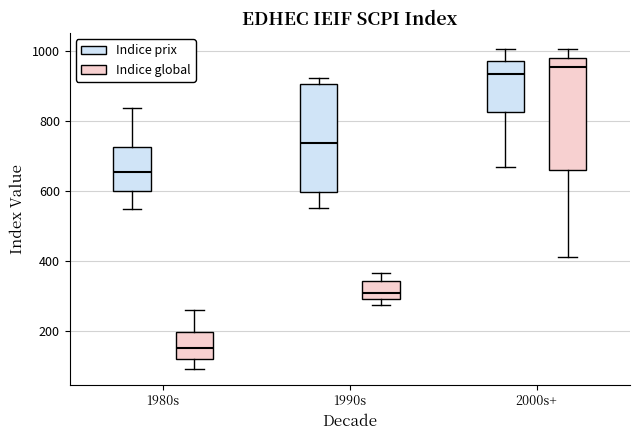

Which box's median line is the lowest?

1980s (Indice global)